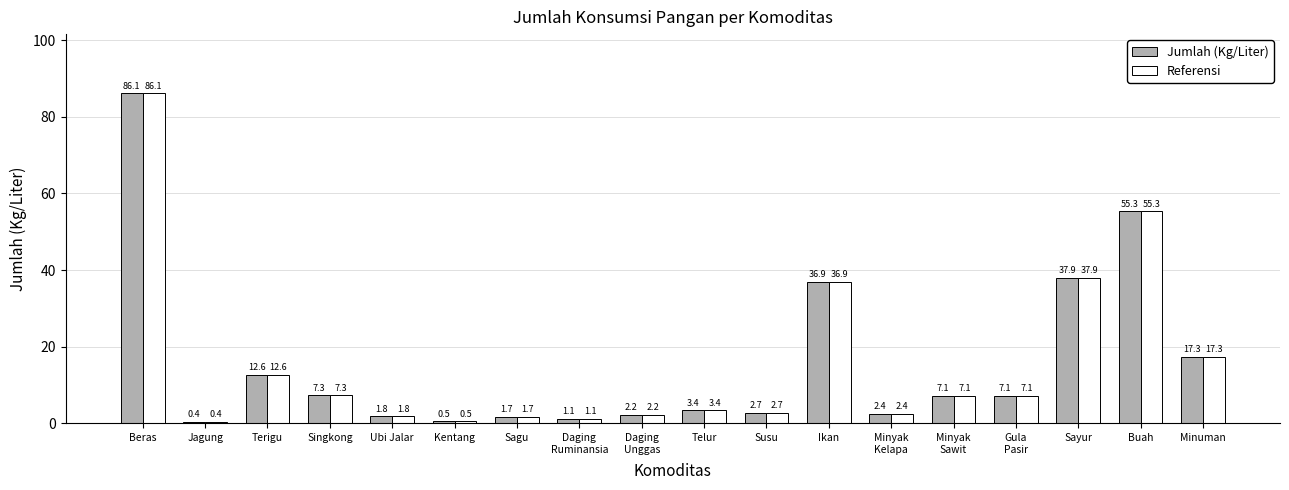

Is it true that Jumlah (Kg/Liter) equals 53.4 at Ikan?

False